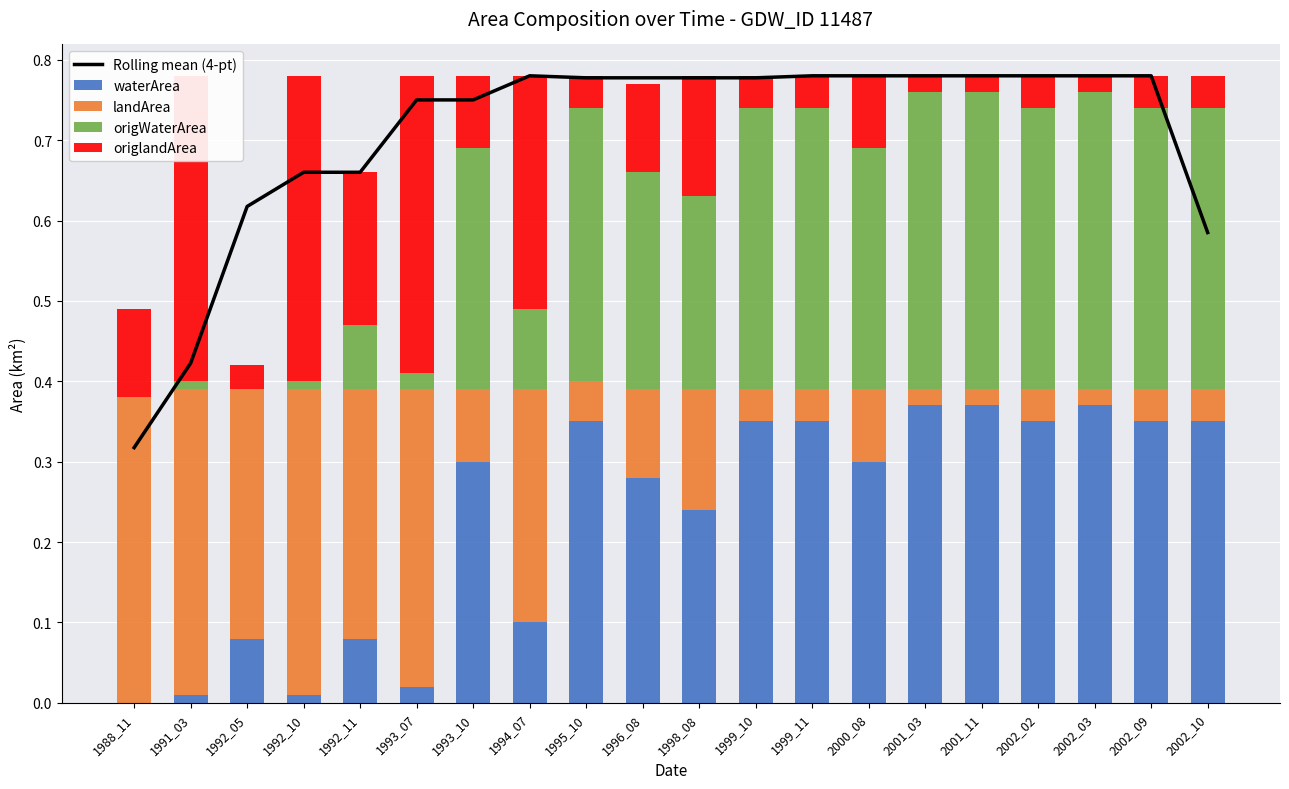

What is the sum of the Rolling mean (4-pt) values at 1993_07 and 1991_03?

1.2